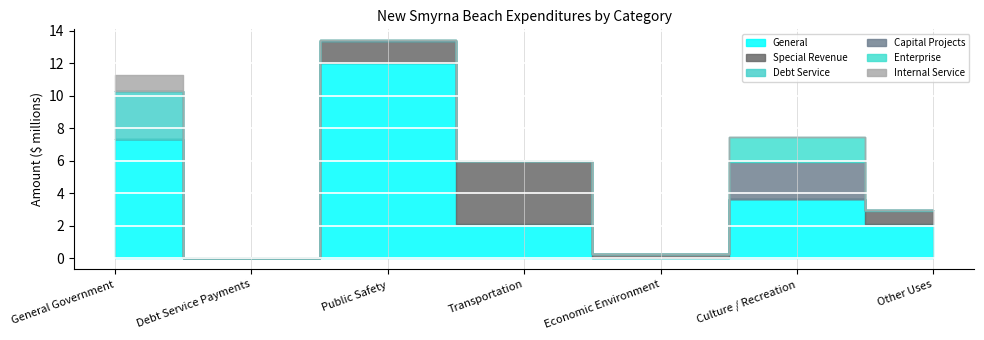

What is the sum of the Special Revenue values at Other Uses and Transportation?

4724624